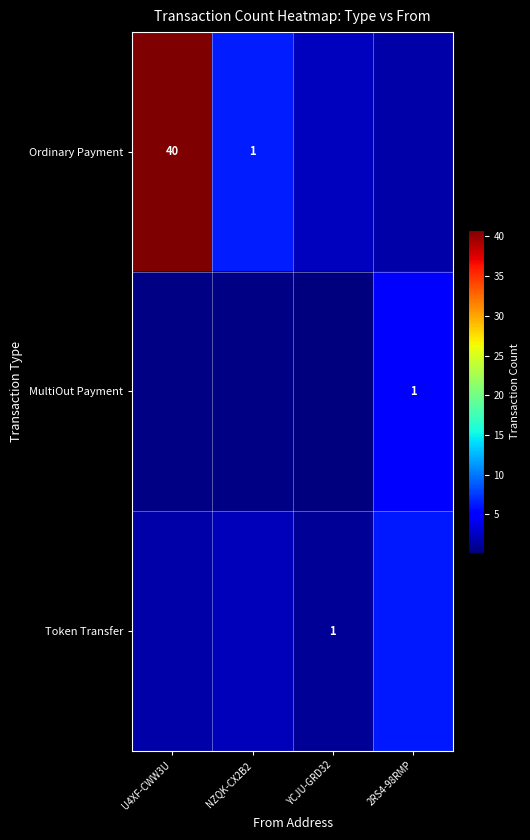

What is the difference between the maximum and minimum values in the Token Transfer series?

5.3